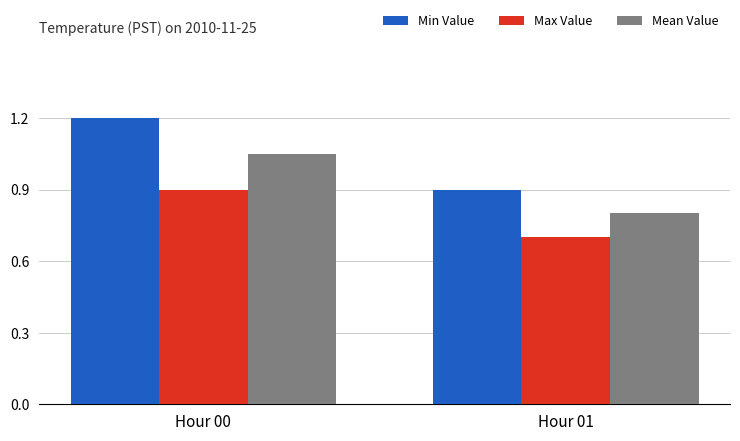

What is the value of the Min Value bar at the 2nd from the left?

0.9